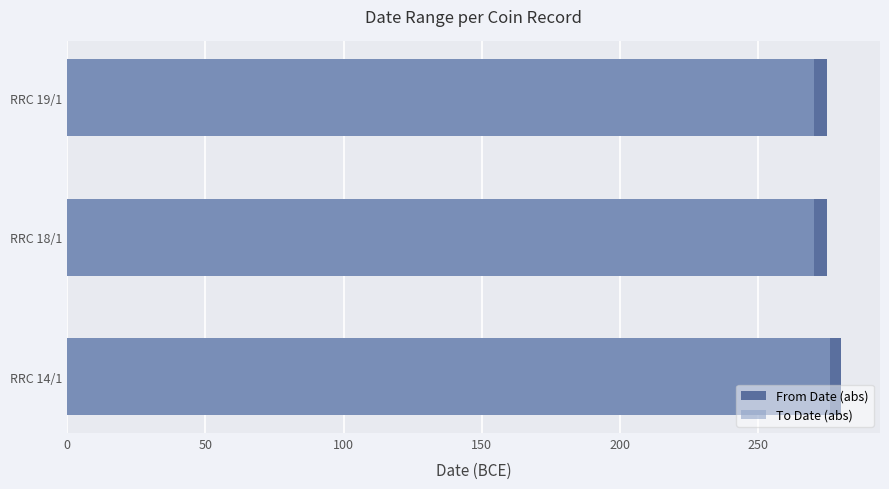

What is the value of the From Date (abs) bar at the 3rd from the left?

275